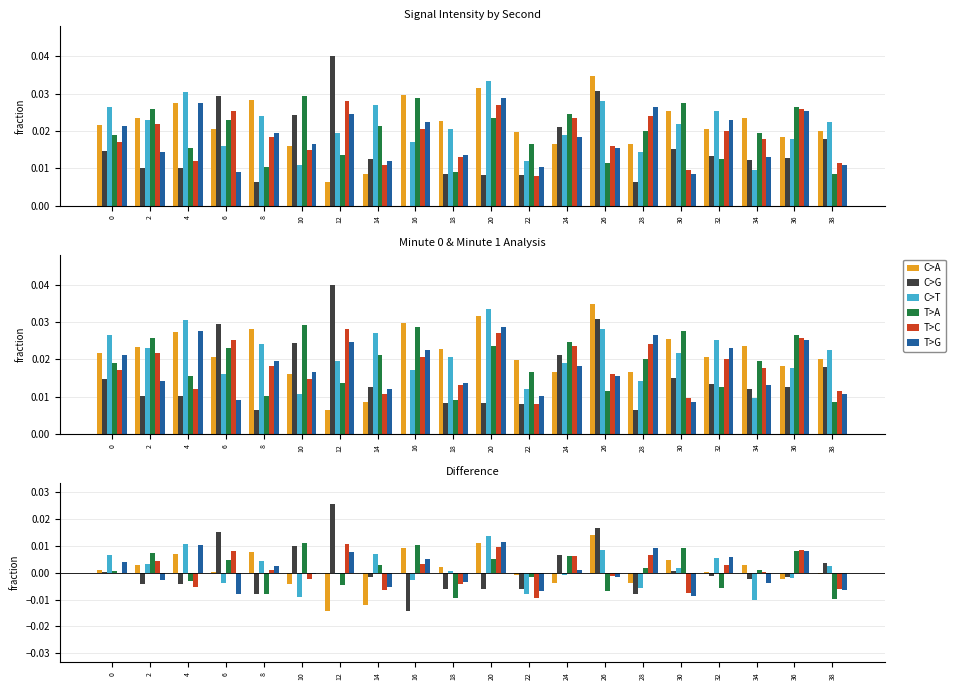

Are the bars horizontal?

No